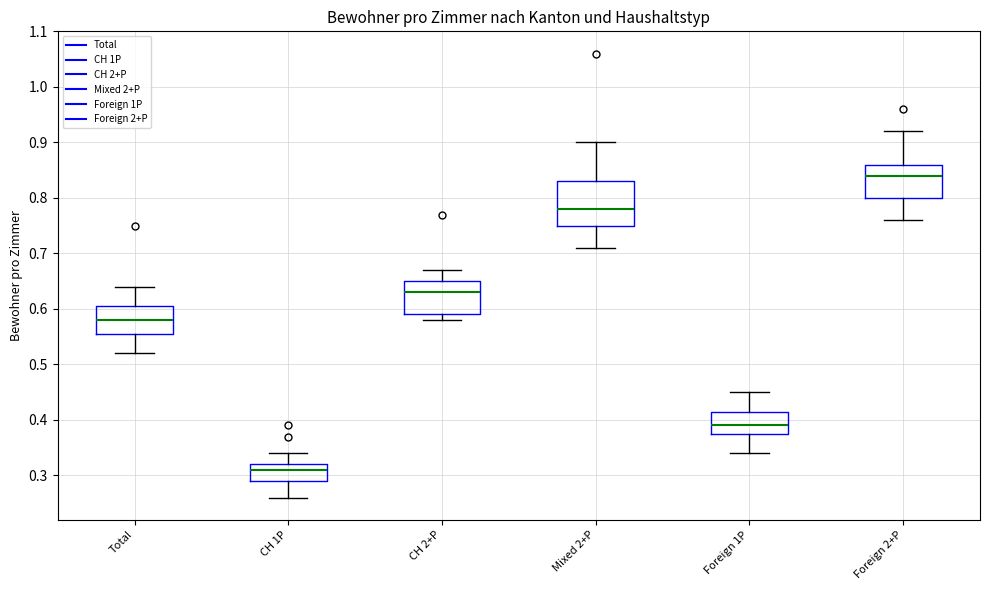

Which box has the highest median line?

Foreign 2+P